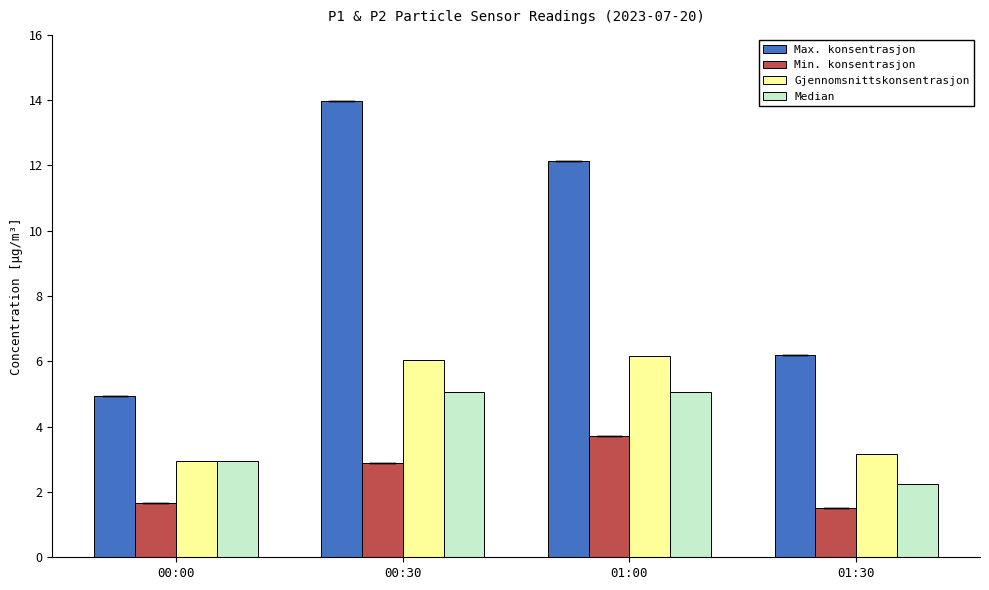

Between 01:00 and 01:30, which series saw the biggest shift?

Max. konsentrasjon